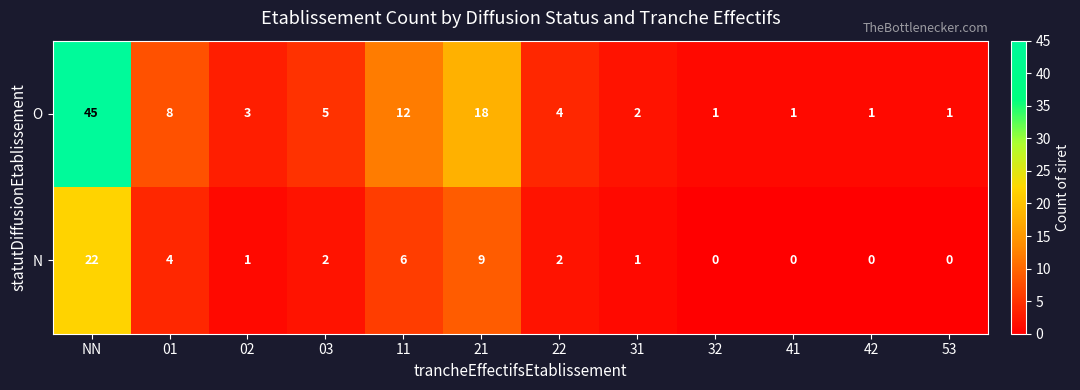

Which series has the largest range (max minus min)?

O